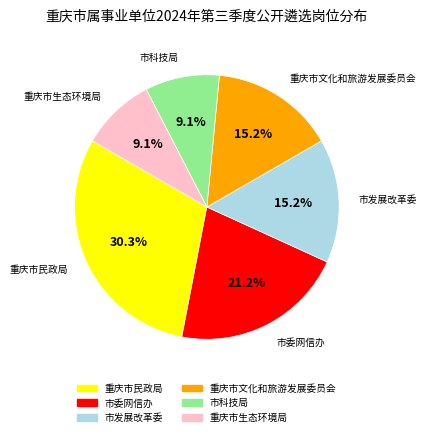

To the nearest percent, what is the combined percentage of 市委网信办 and 市发展改革委?

36%